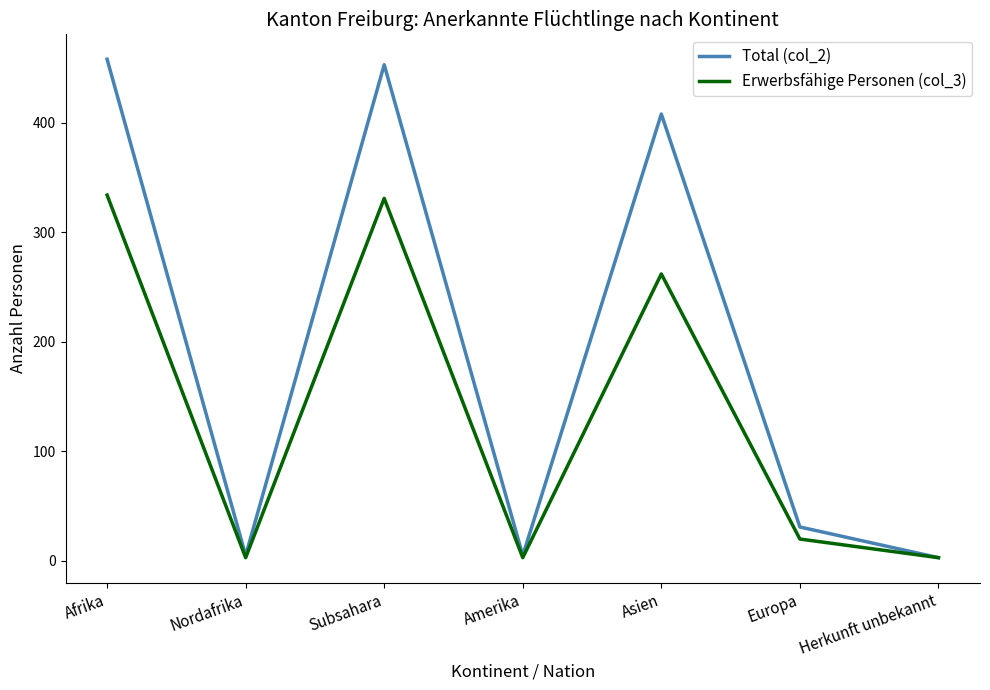

What are all the series names shown in the legend?

Total (col_2), Erwerbsfähige Personen (col_3)